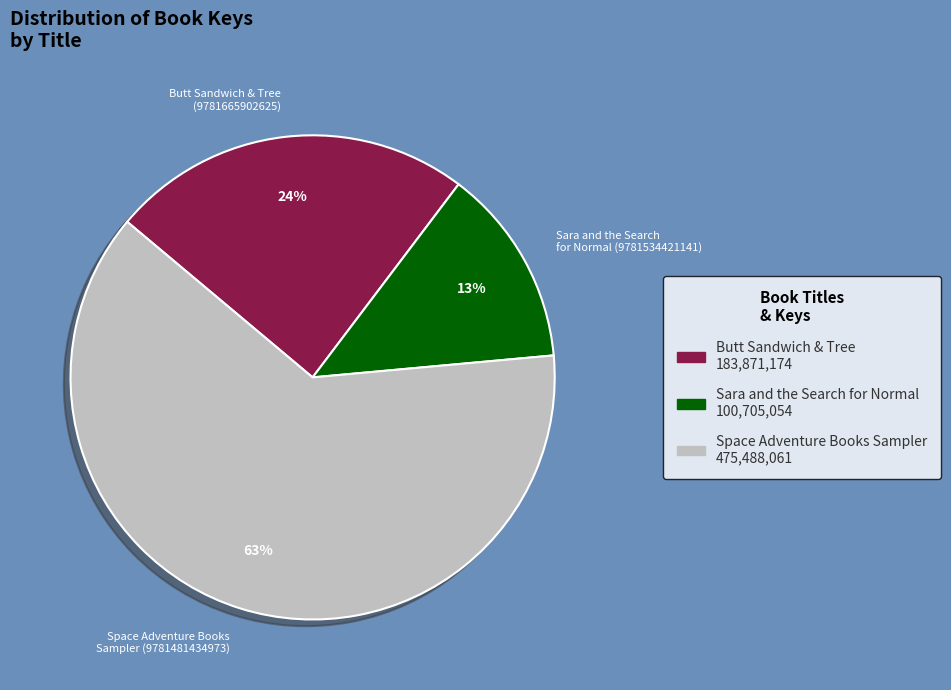

Rank the categories by value from lowest to highest.

Sara and the Search for Normal, Butt Sandwich & Tree, Space Adventure Books Sampler